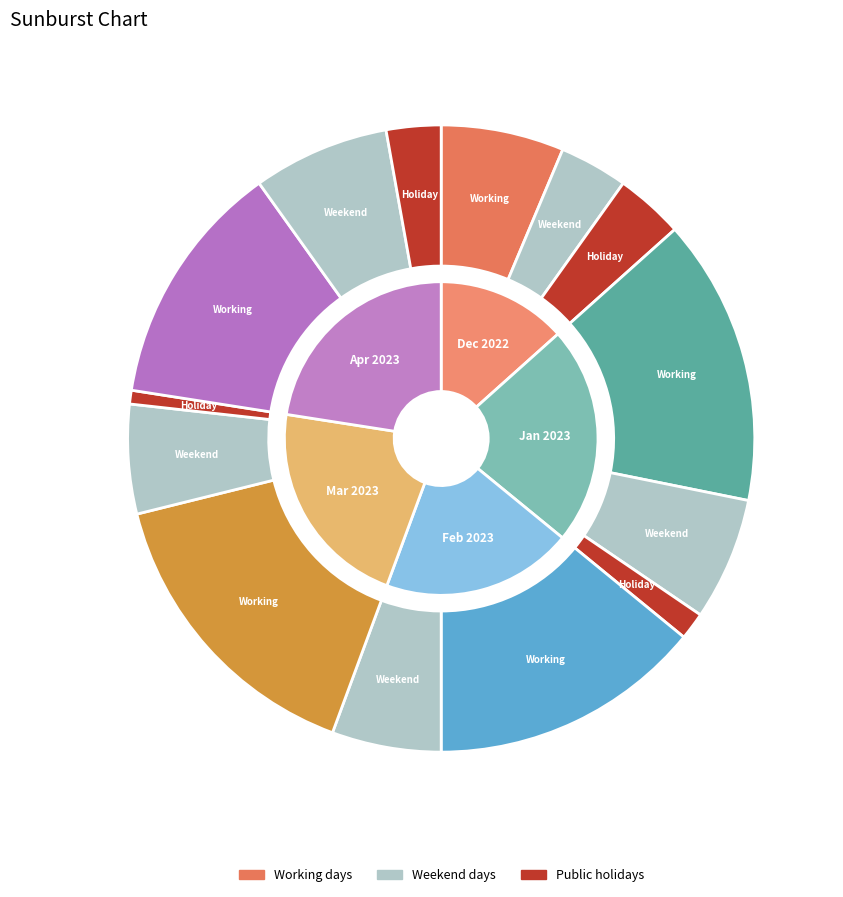

Is April 2023 the majority of the pie?

No